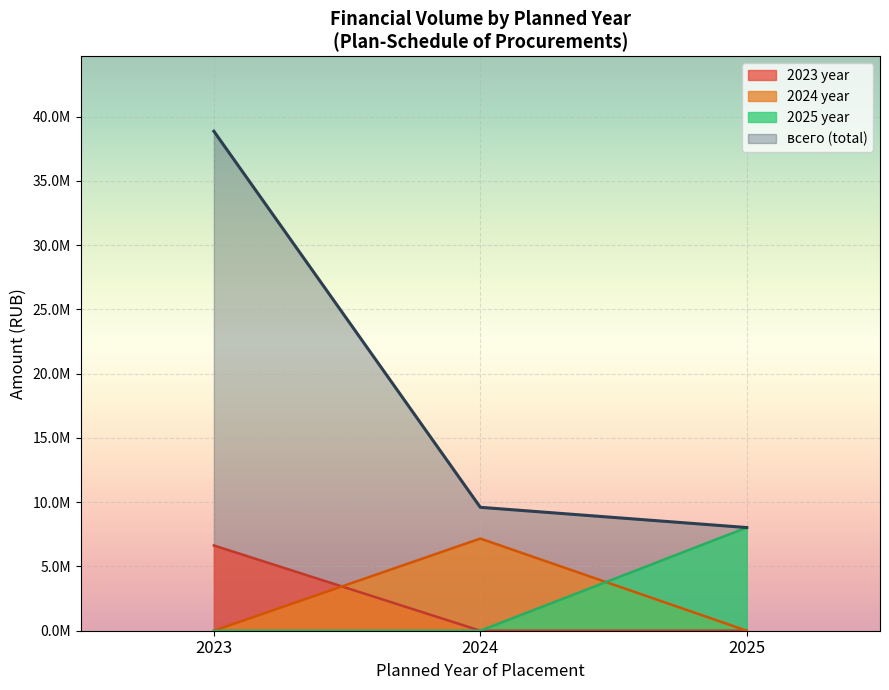

Does the chart display data point markers on the line(s)?

No